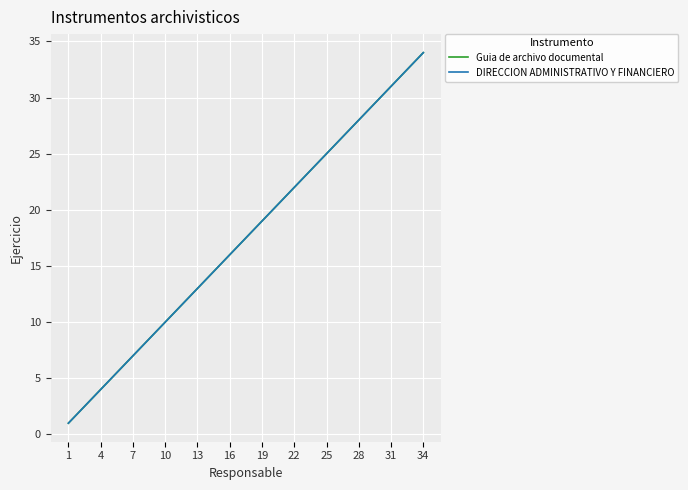

Does the chart have visible grid lines?

Yes